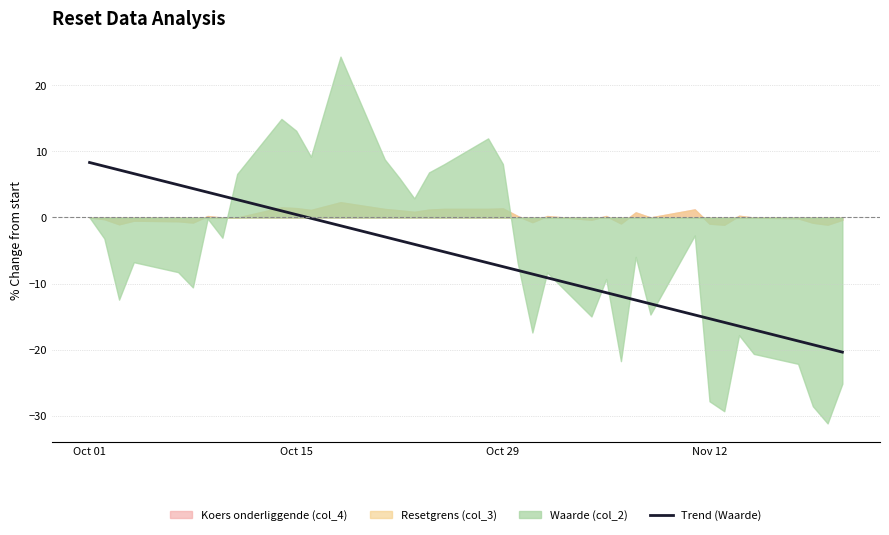

What is the highest value of the Trend (Waarde) series?

8.3